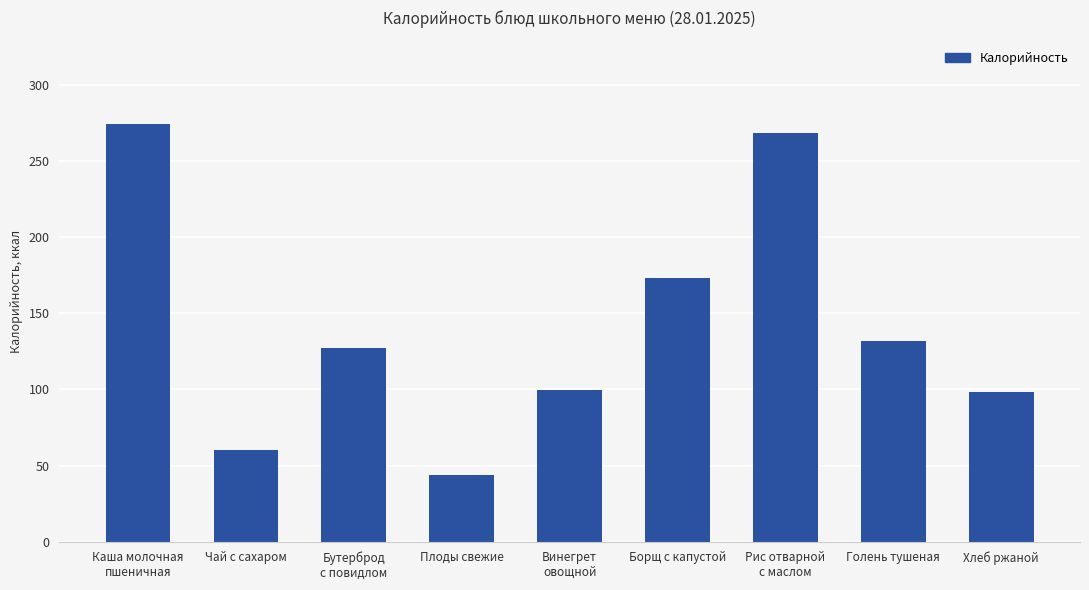

The chart shows a value of 139.3 at Хлеб ржаной. True or false?

False